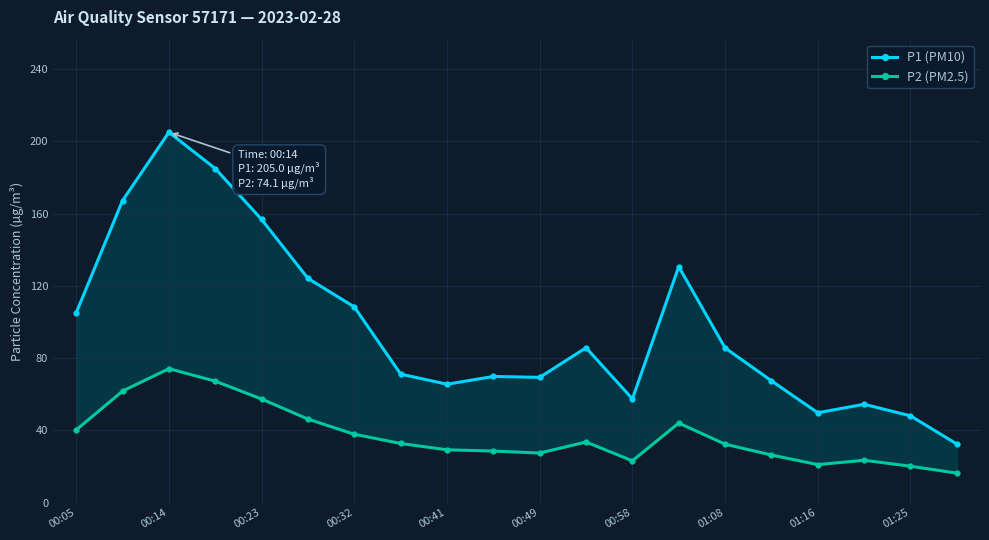

True or false: P1 (PM10) and P2 (PM2.5) cross at least once.

False